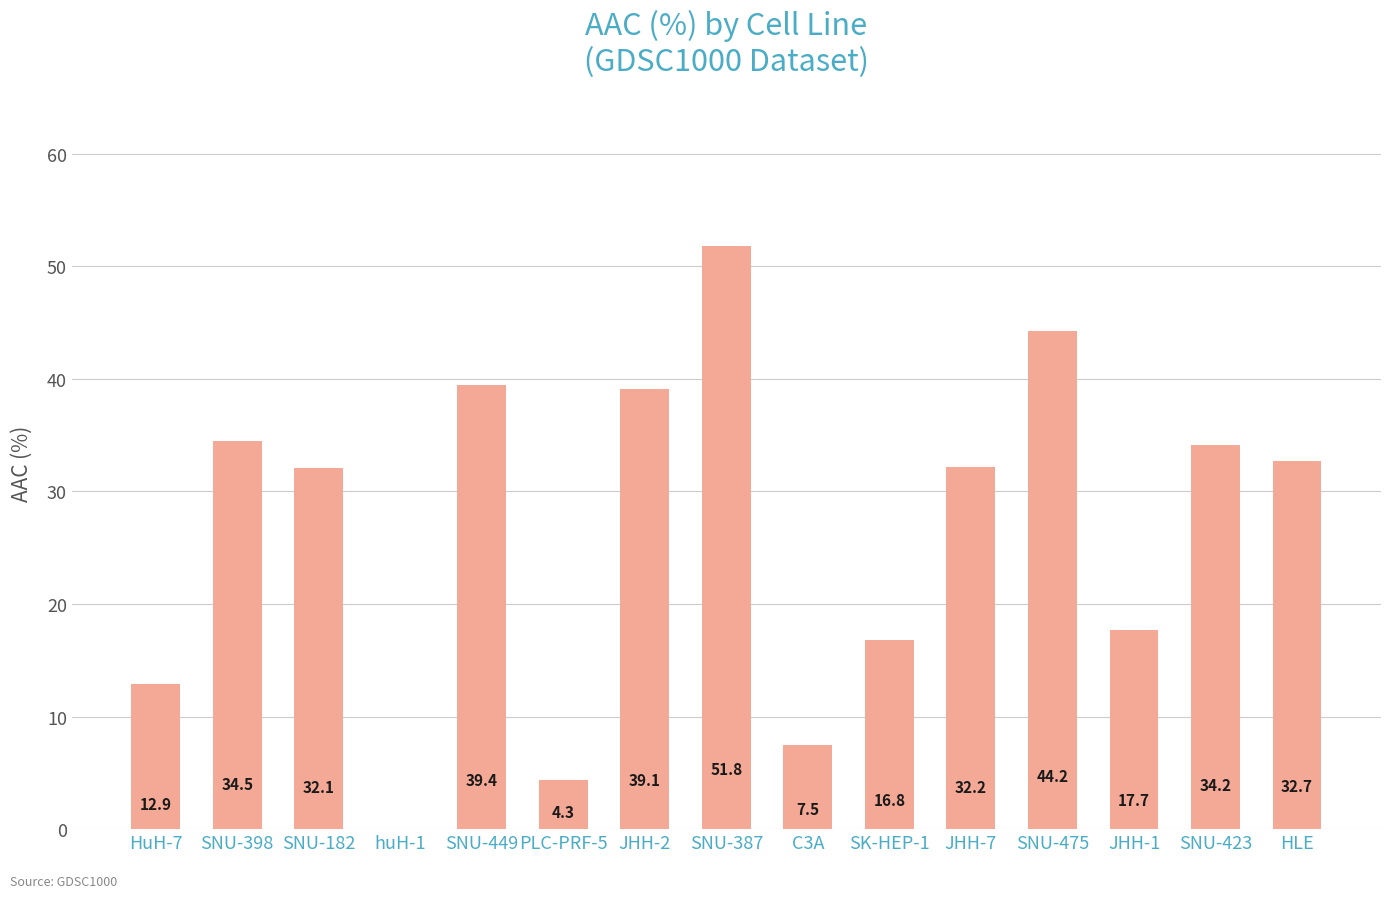

Reading left to right, transcribe all the data shown in this chart.

HuH-7=12.9	SNU-398=34.5	SNU-182=32.1	huH-1=0.0	SNU-449=39.4	PLC-PRF-5=4.3	JHH-2=39.1	SNU-387=51.8	C3A=7.5	SK-HEP-1=16.8	JHH-7=32.2	SNU-475=44.2	JHH-1=17.7	SNU-423=34.2	HLE=32.7